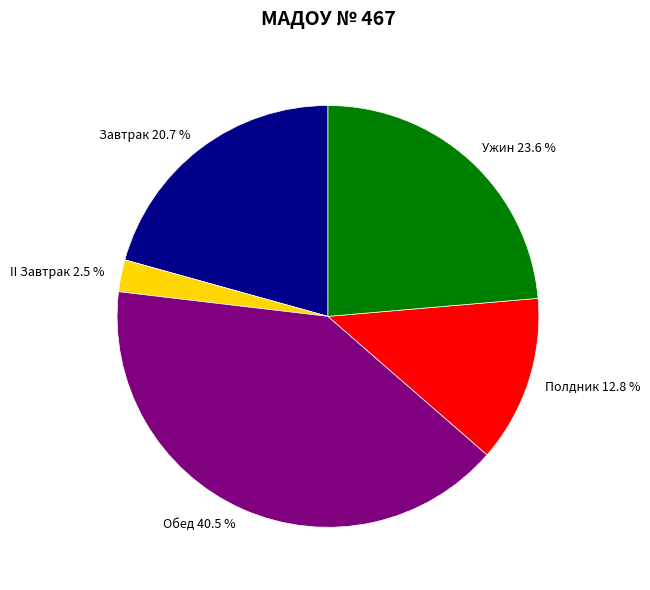

Does any single category account for the majority?

No